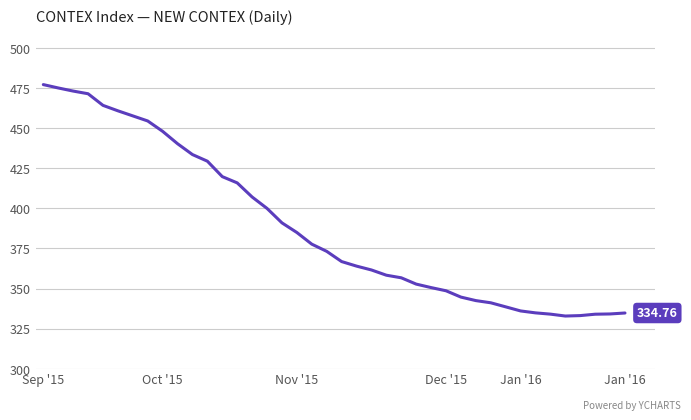

How many lines are shown in the chart?

1